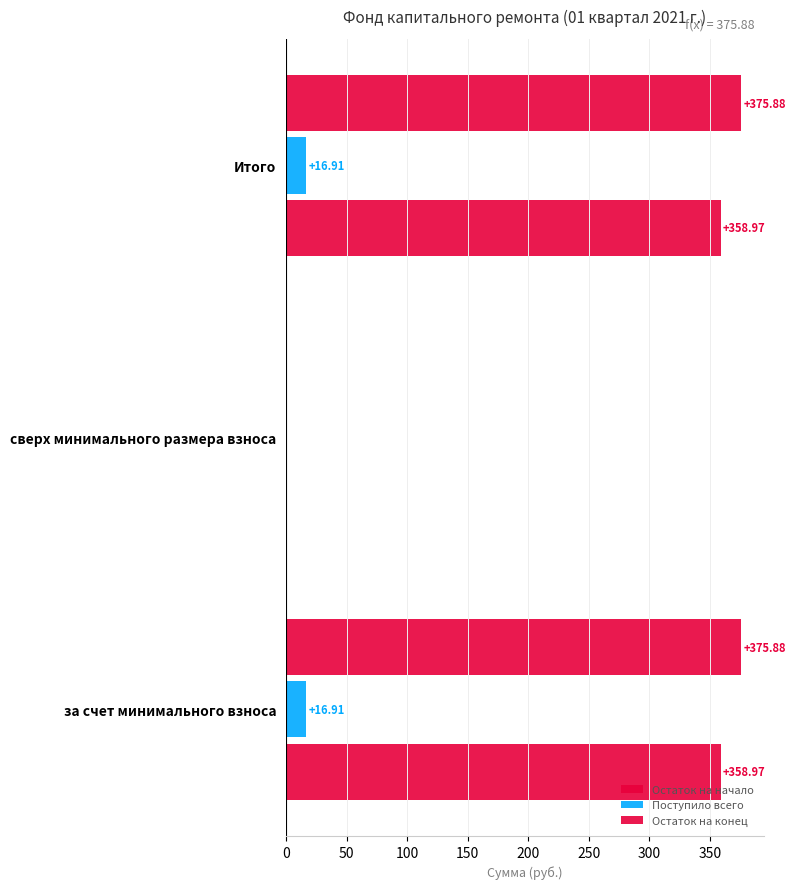

How many values in Поступило всего are above zero?

2